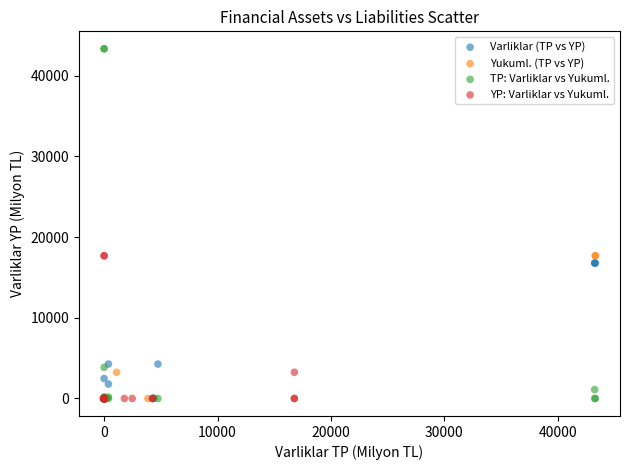

Which series contains the highest Y value?

TP: Varliklar vs Yukuml.